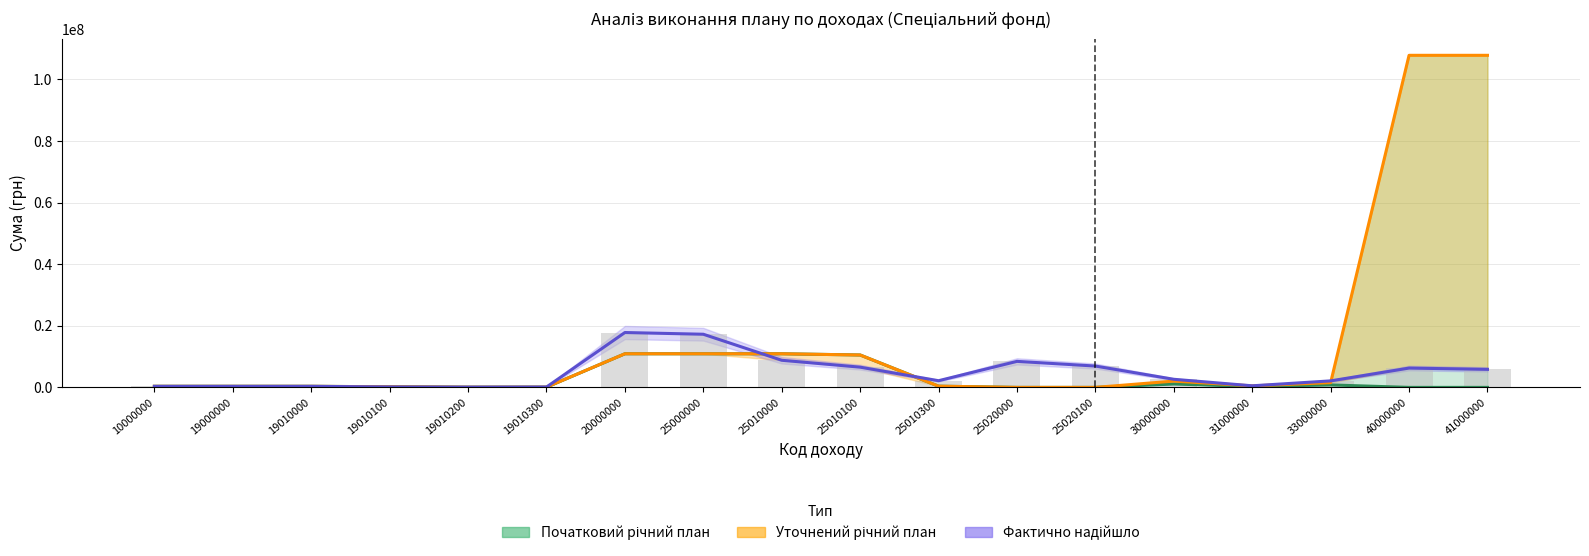

What is the sum of the Фактично надійшло values at 20000000 and 25000000?

35083139.7